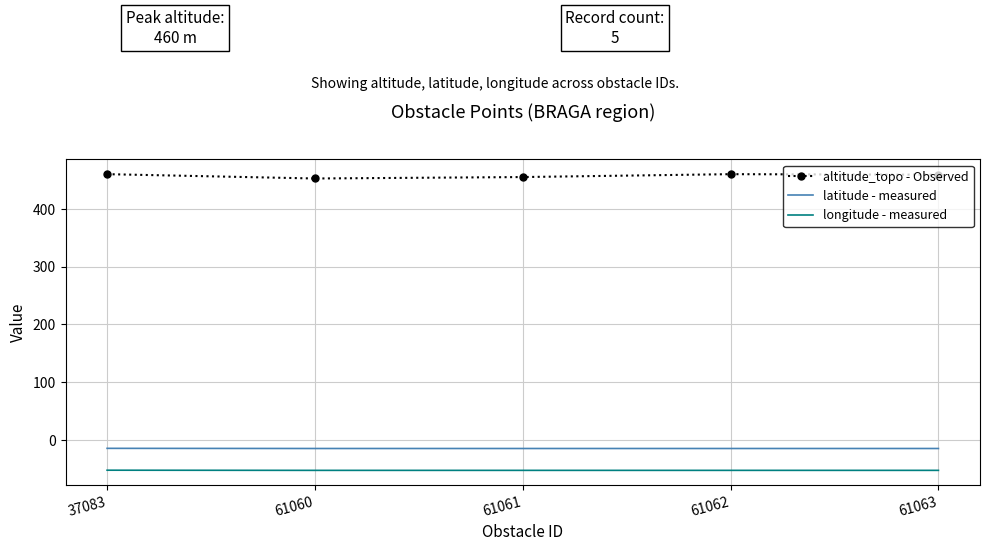

List the series in order of their peak value, highest first.

altitude_topo - Observed, latitude - measured, longitude - measured